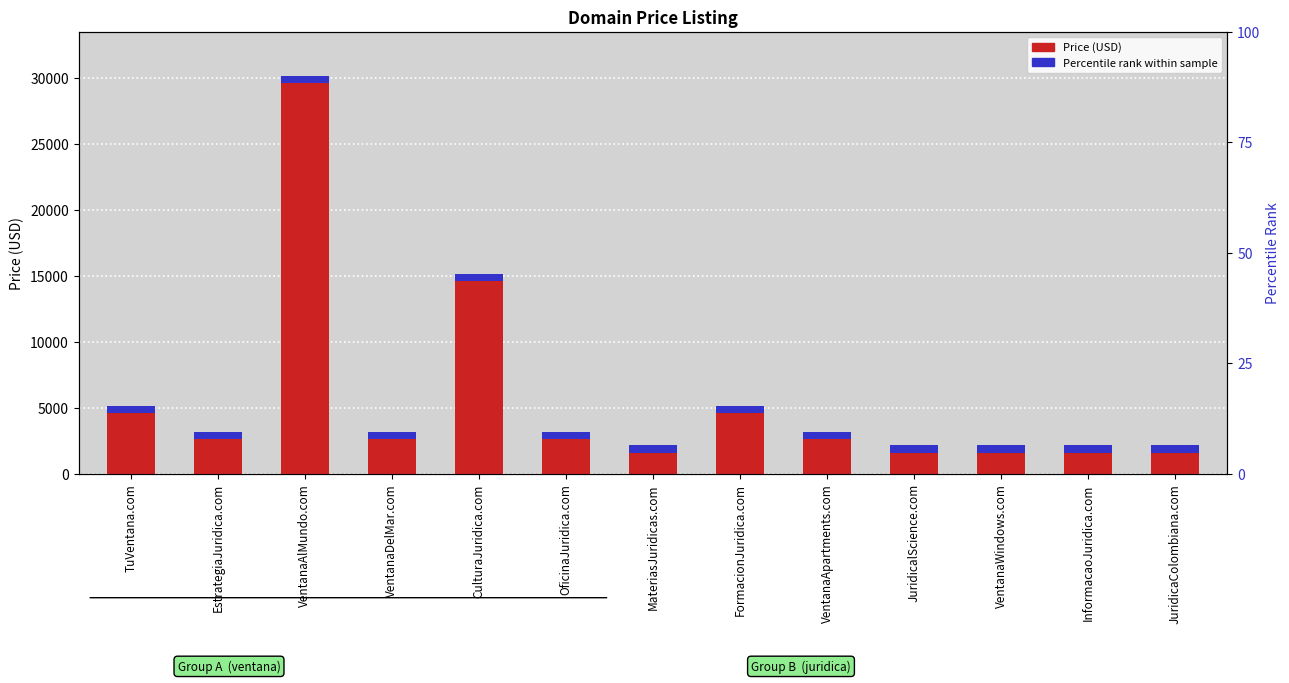

How many values are below 2888?

5